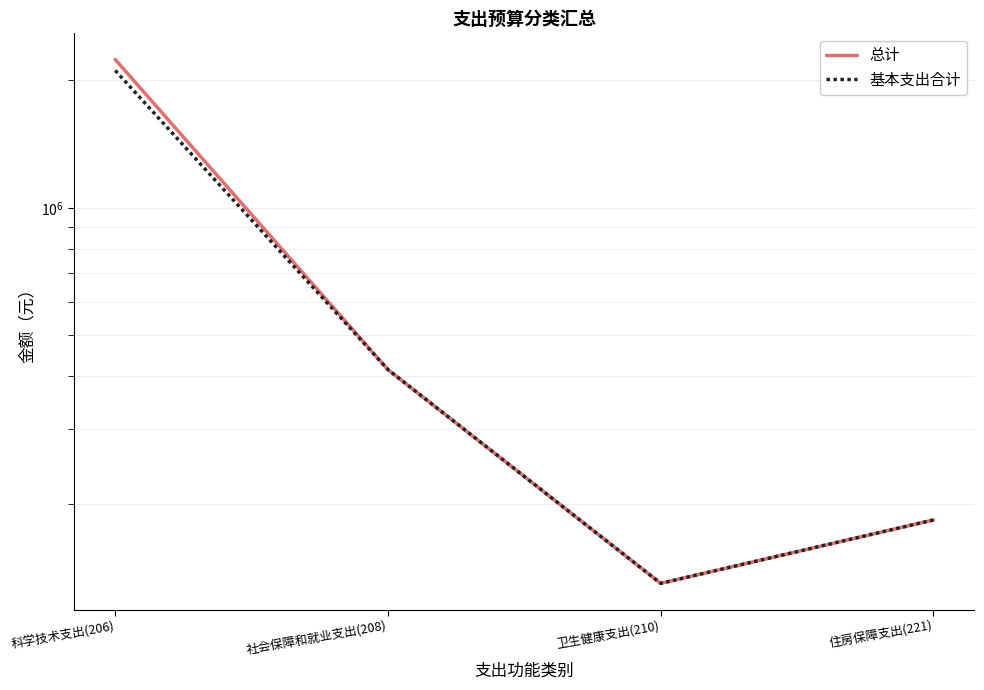

Is it true that 总计 equals 45521.0 at 住房保障支出(221)?

False